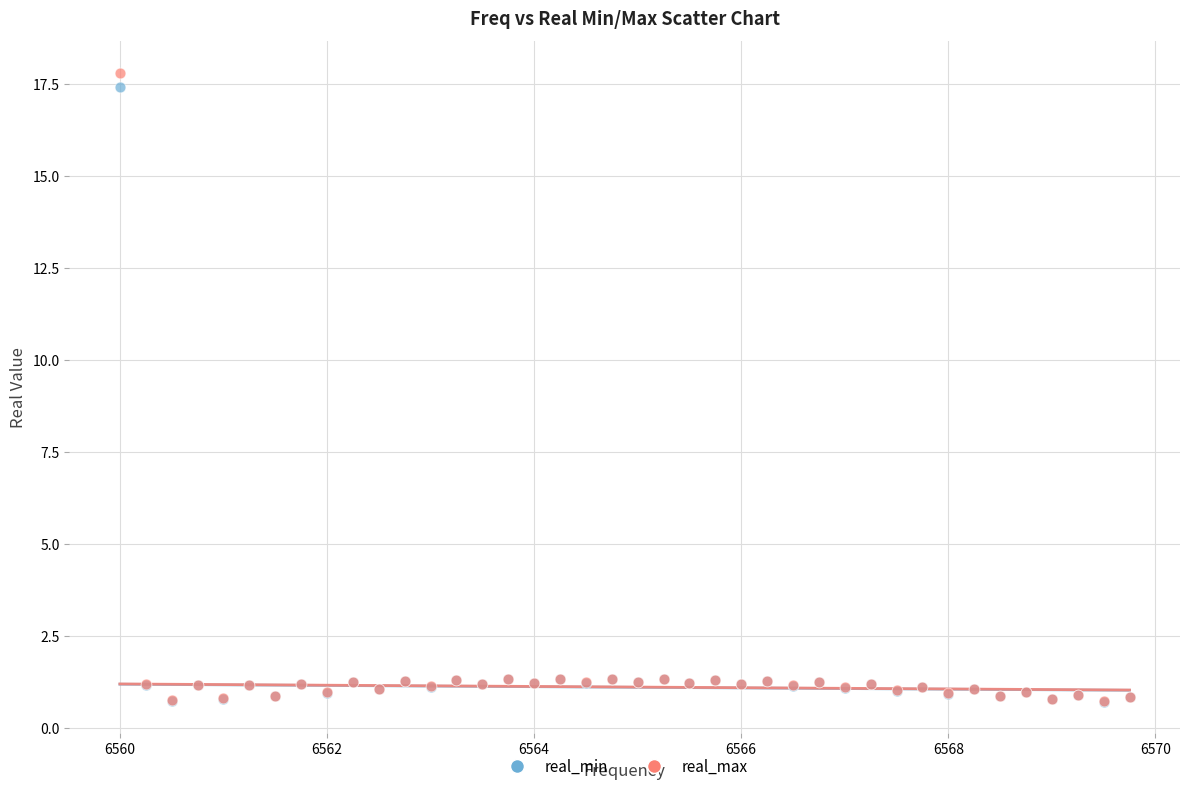

Which series has the widest spread of Y values?

real_max